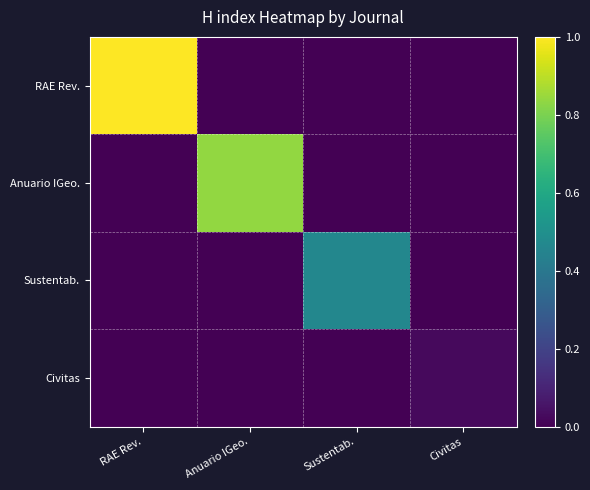

How many distinct data groups are displayed?

4